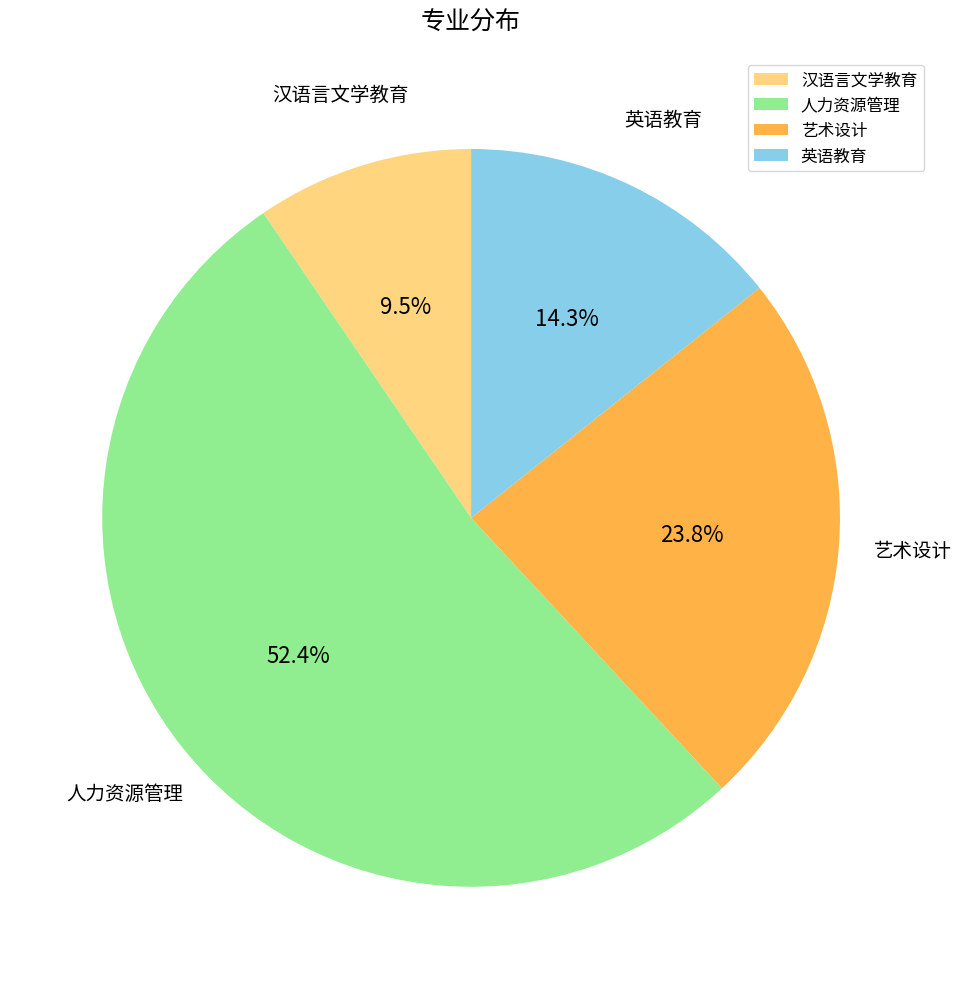

Which slice is the largest?

人力资源管理